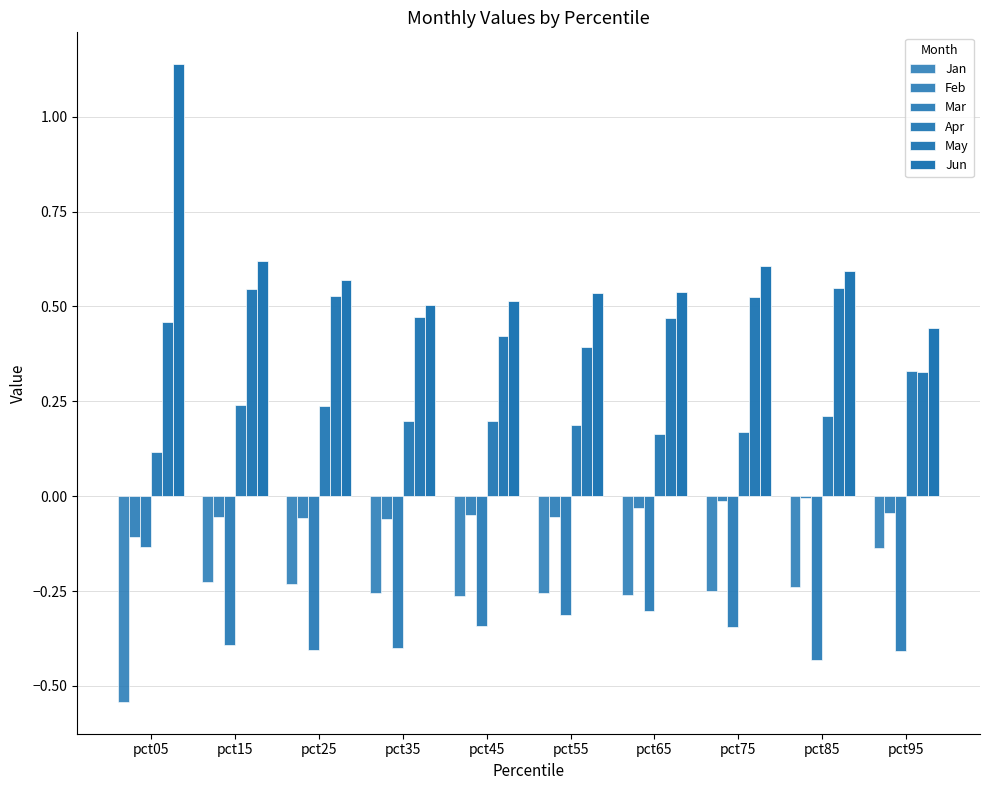

Are the bars grouped side by side (vs. stacked)?

Yes